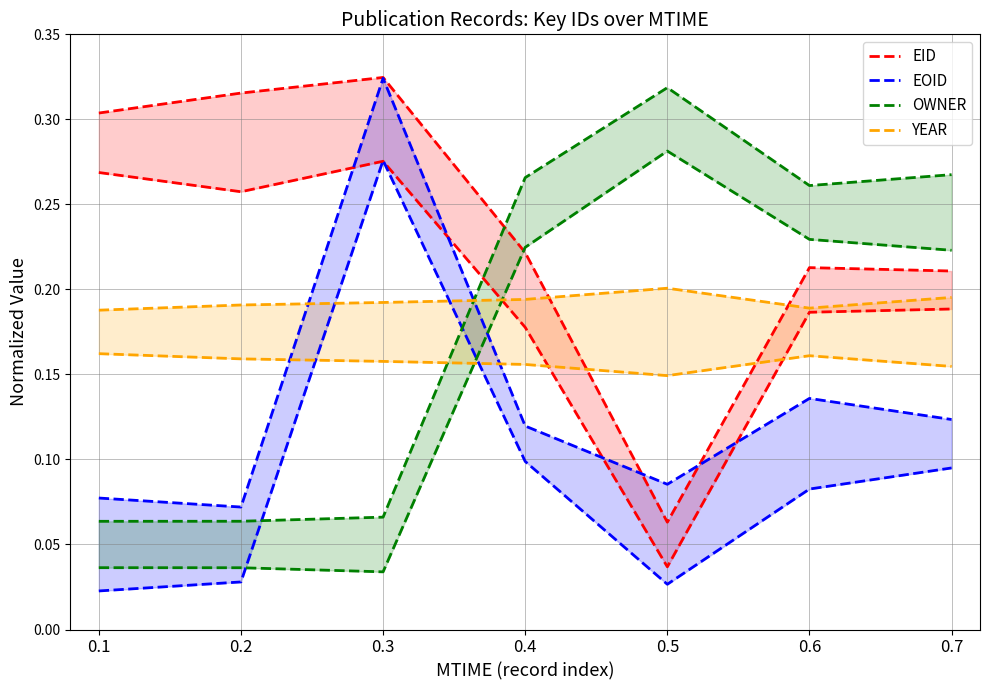

Does the chart have visible grid lines?

Yes